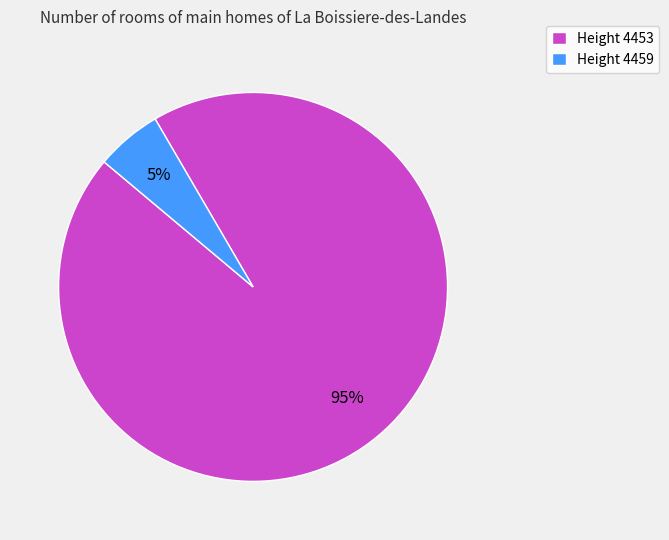

True or false: Height 4453 accounts for 99% of the total.

False